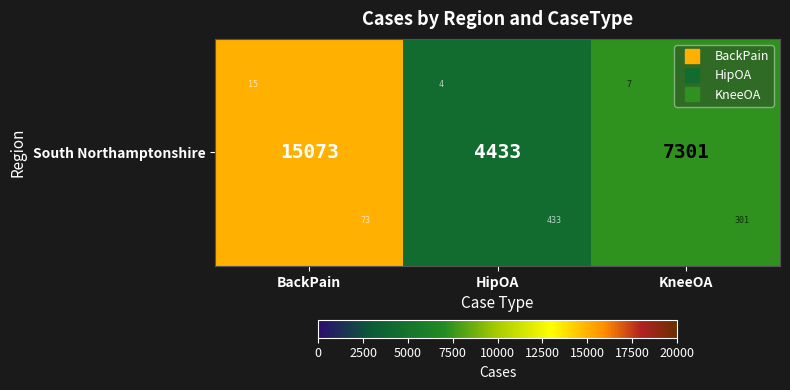

Between BackPain and HipOA, which is larger?

BackPain